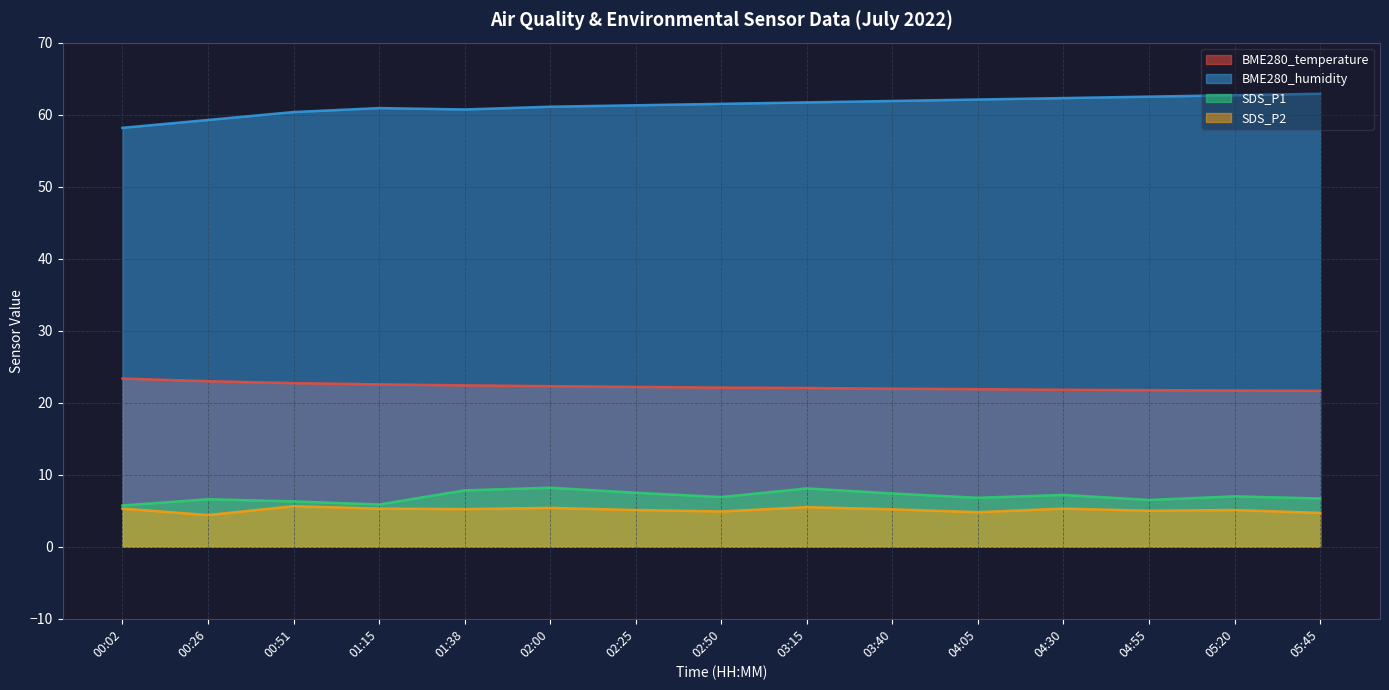

In SDS_P1, how many points are higher than both neighbors (excluding endpoints)?

5